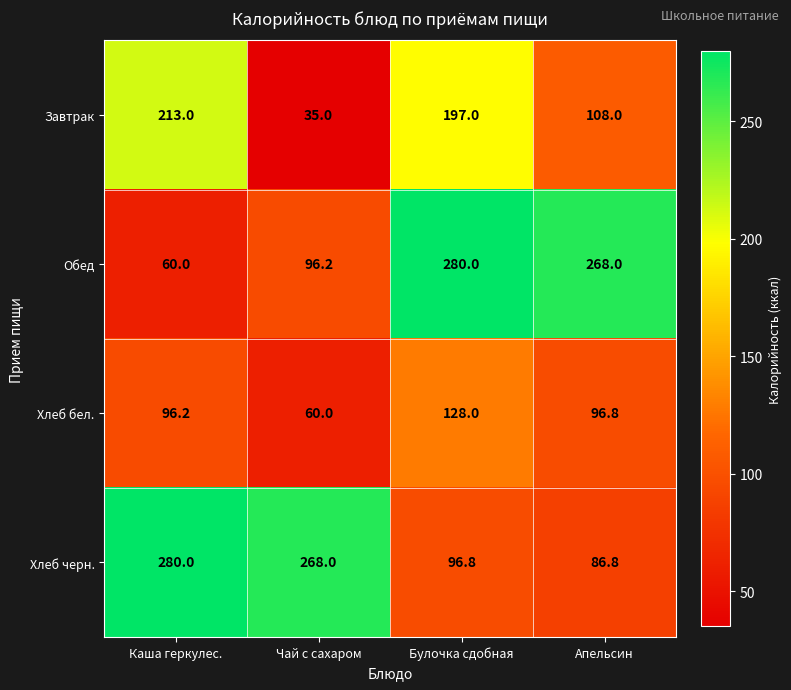

What is the difference between the highest and lowest values at Чай с сахаром?

233.0